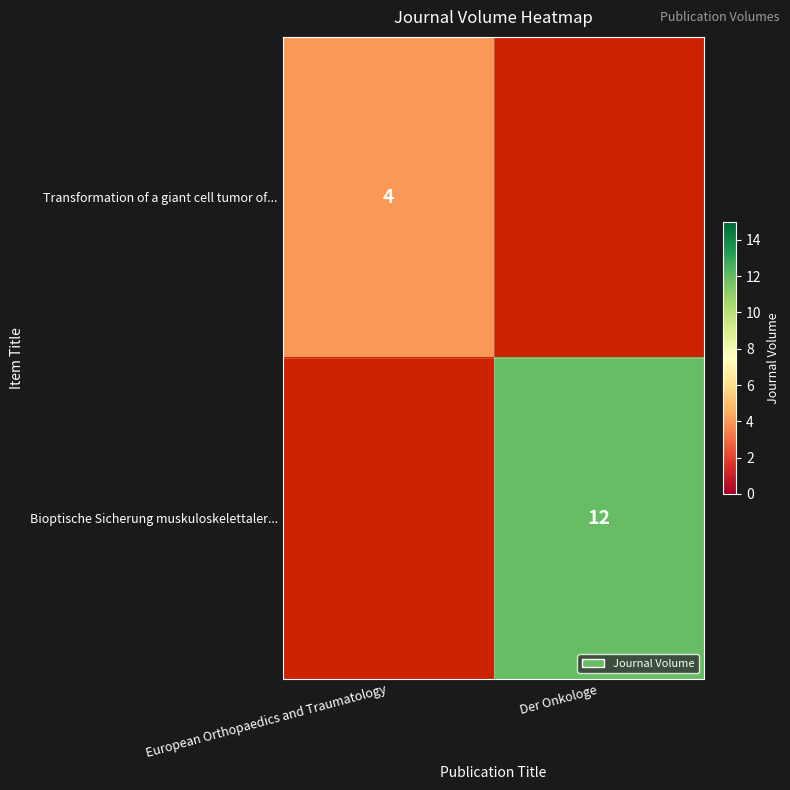

The Transformation of a giant cell tumor of... series shows 6 at European Orthopaedics and Traumatology. True or false?

False